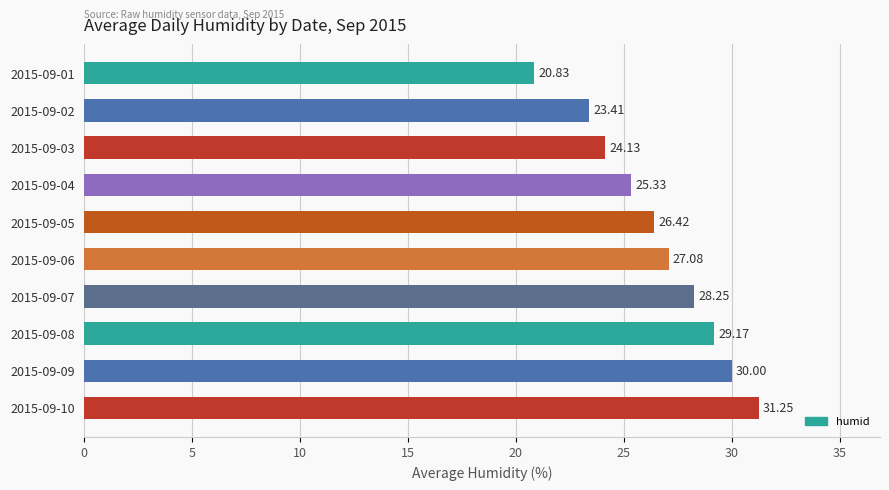

List the labels in order of value, smallest first.

2015-09-01, 2015-09-02, 2015-09-03, 2015-09-04, 2015-09-05, 2015-09-06, 2015-09-07, 2015-09-08, 2015-09-09, 2015-09-10